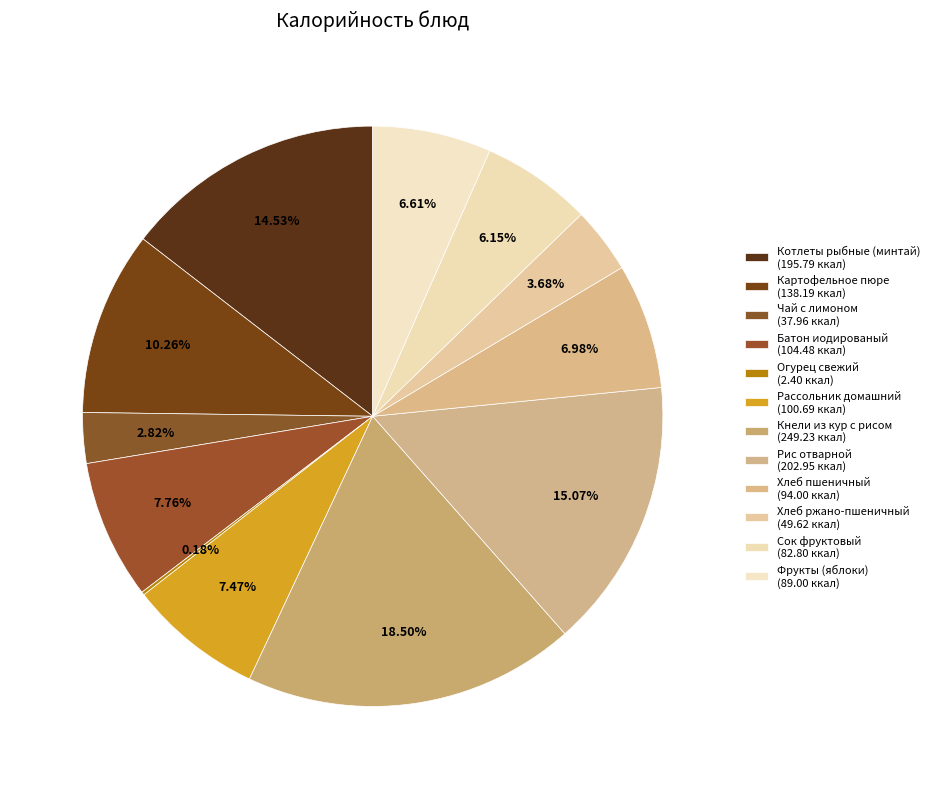

The Фрукты (яблоки) slice represents 7% of the pie. True or false?

True